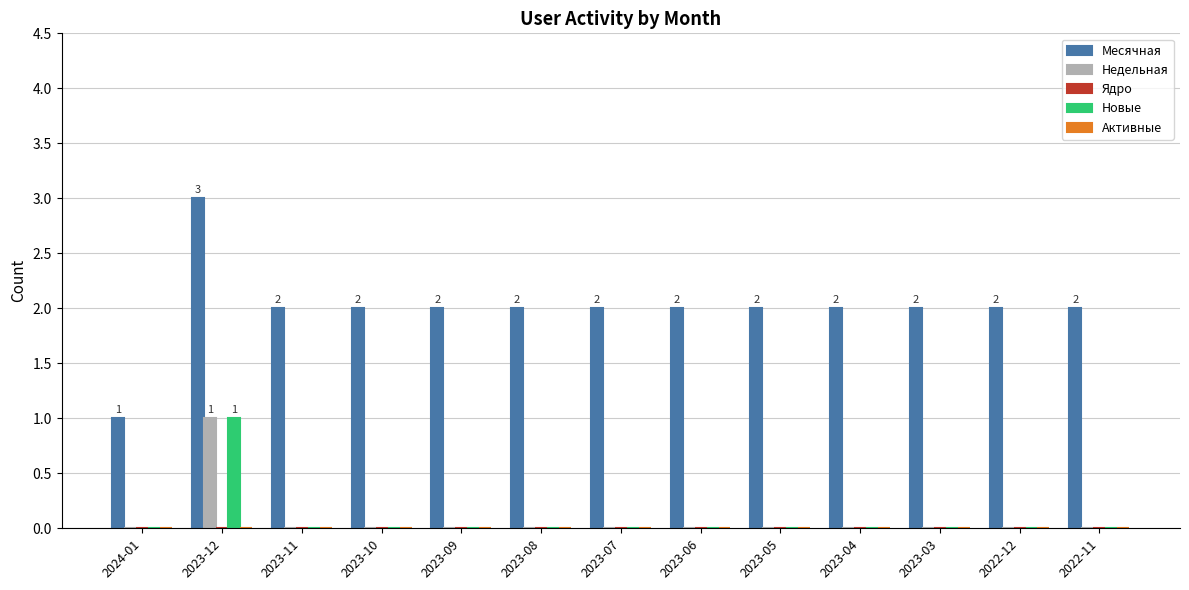

The value of Месячная at 2023-08 is 2. True or false?

True